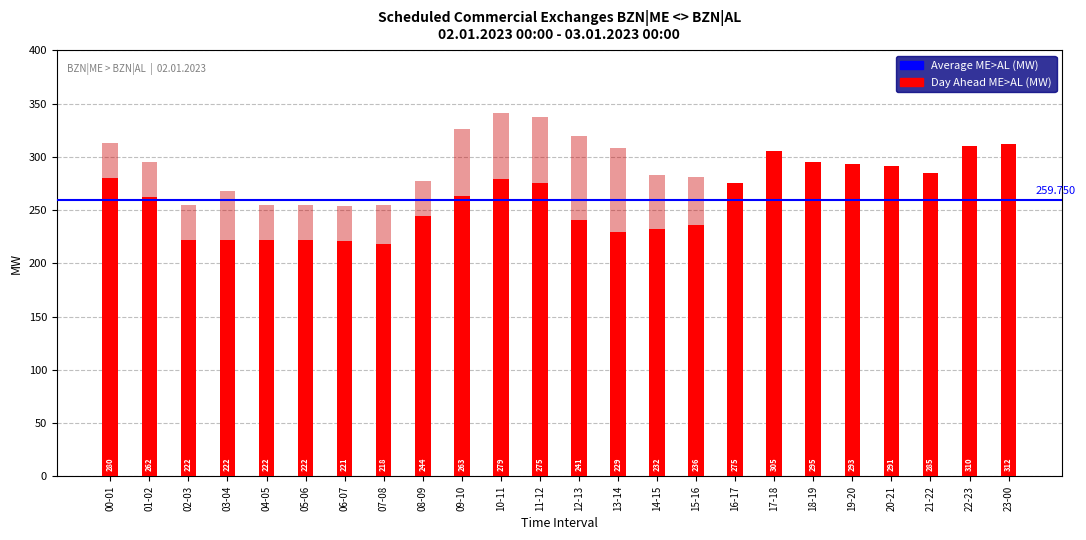

Which series has the largest range (max minus min)?

Day Ahead ME>AL [MW]